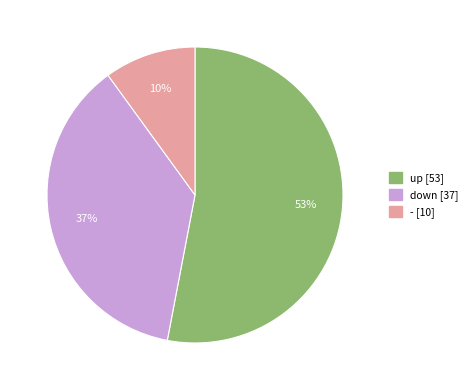

Which has a higher value, down or up?

up